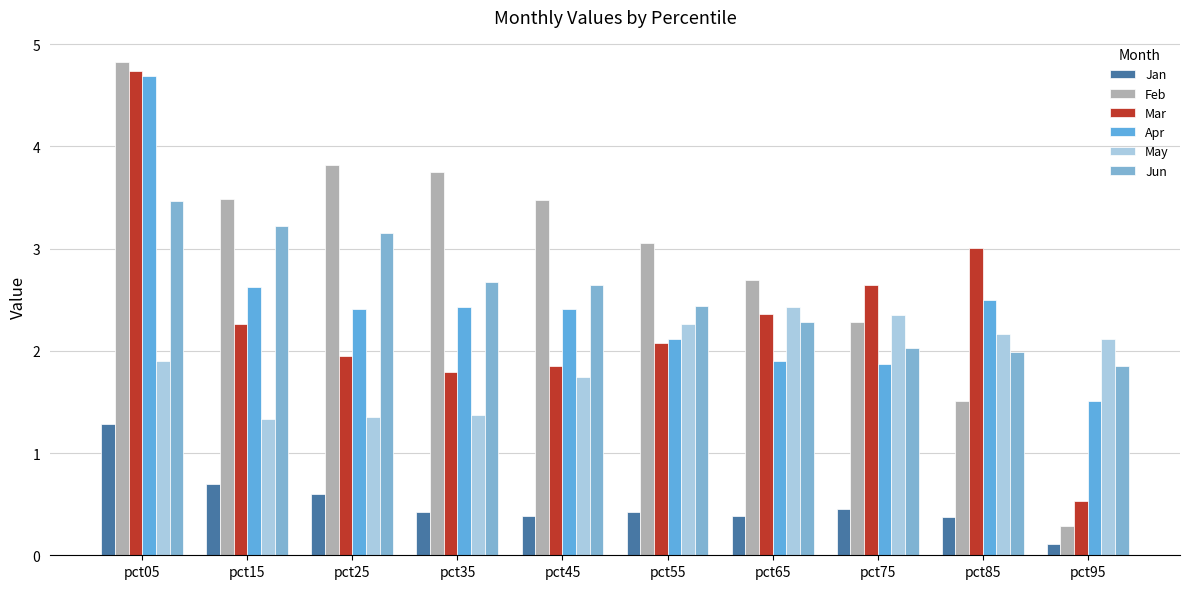

Reading right to left, extract all data points from this chart.

Jan: pct95=0.1	pct85=0.4	pct75=0.5	pct65=0.4	pct55=0.4	pct45=0.4	pct35=0.4	pct25=0.6	pct15=0.7	pct05=1.3
Feb: pct95=0.3	pct85=1.5	pct75=2.3	pct65=2.7	pct55=3.1	pct45=3.5	pct35=3.7	pct25=3.8	pct15=3.5	pct05=4.8
Mar: pct95=0.5	pct85=3.0	pct75=2.6	pct65=2.4	pct55=2.1	pct45=1.9	pct35=1.8	pct25=2.0	pct15=2.3	pct05=4.7
Apr: pct95=1.5	pct85=2.5	pct75=1.9	pct65=1.9	pct55=2.1	pct45=2.4	pct35=2.4	pct25=2.4	pct15=2.6	pct05=4.7
May: pct95=2.1	pct85=2.2	pct75=2.3	pct65=2.4	pct55=2.3	pct45=1.7	pct35=1.4	pct25=1.4	pct15=1.3	pct05=1.9
Jun: pct95=1.9	pct85=2.0	pct75=2.0	pct65=2.3	pct55=2.4	pct45=2.6	pct35=2.7	pct25=3.2	pct15=3.2	pct05=3.5